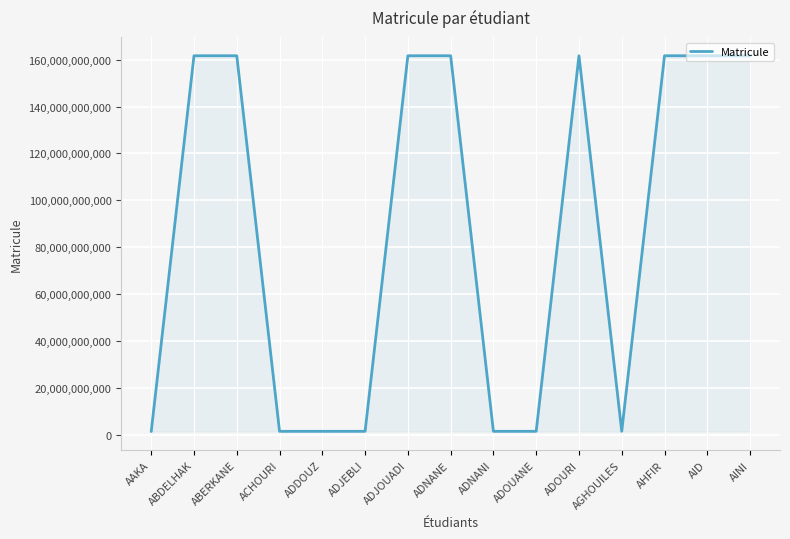

The chart shows a value of 266249938193 at ADOURI. True or false?

False